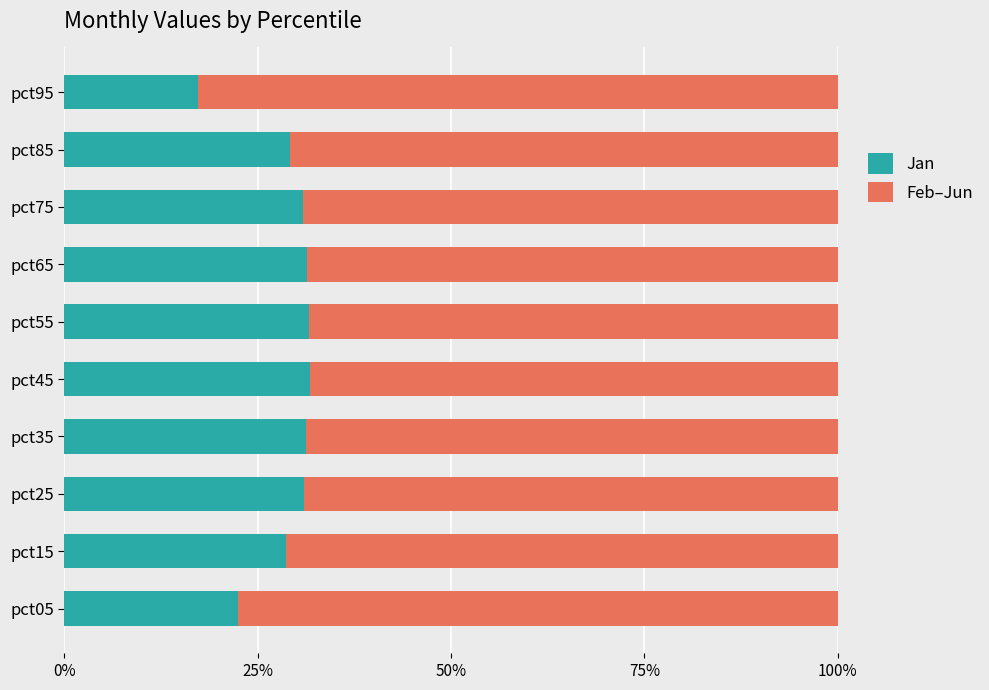

What are all the series names shown in the legend?

Jan, Feb–Jun